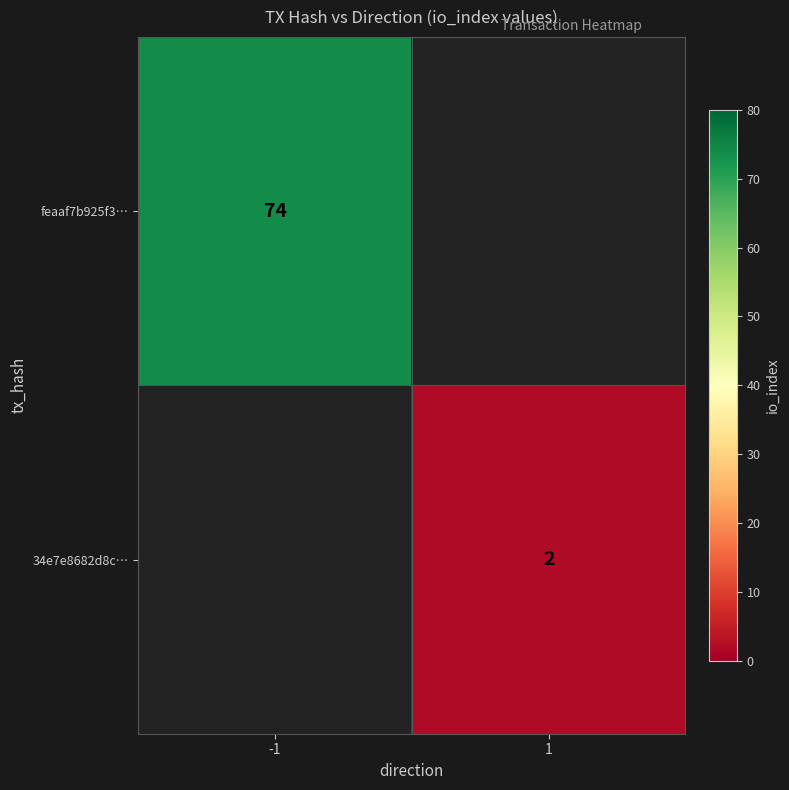

The feaaf7b925f3… series shows 35 at -1. True or false?

False